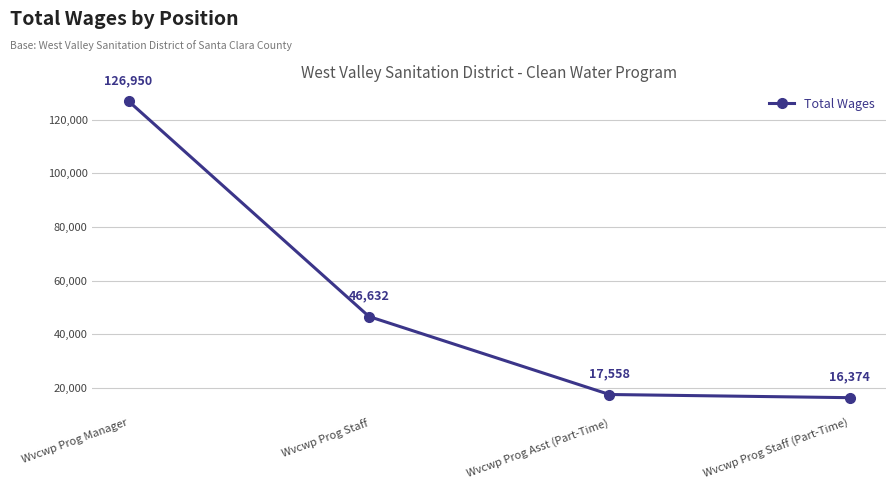

List the labels in order of value, smallest first.

Wvcwp Prog Staff (Part-Time), Wvcwp Prog Asst (Part-Time), Wvcwp Prog Staff, Wvcwp Prog Manager